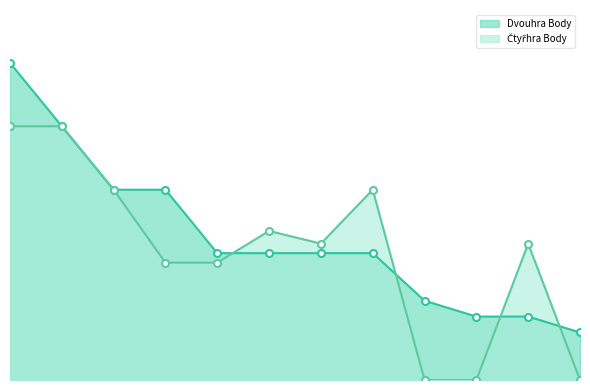

How many lines are shown in the chart?

2